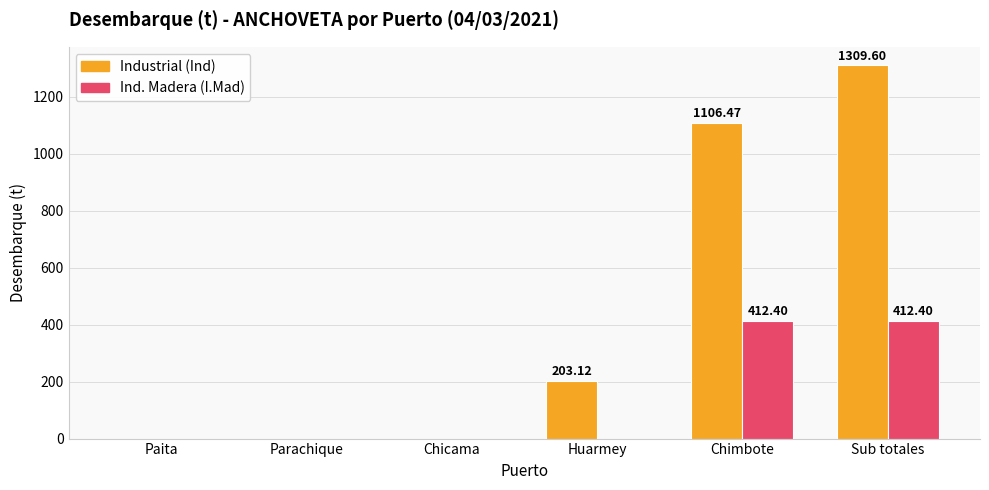

Which label corresponds to the largest value in the chart?

Sub totales